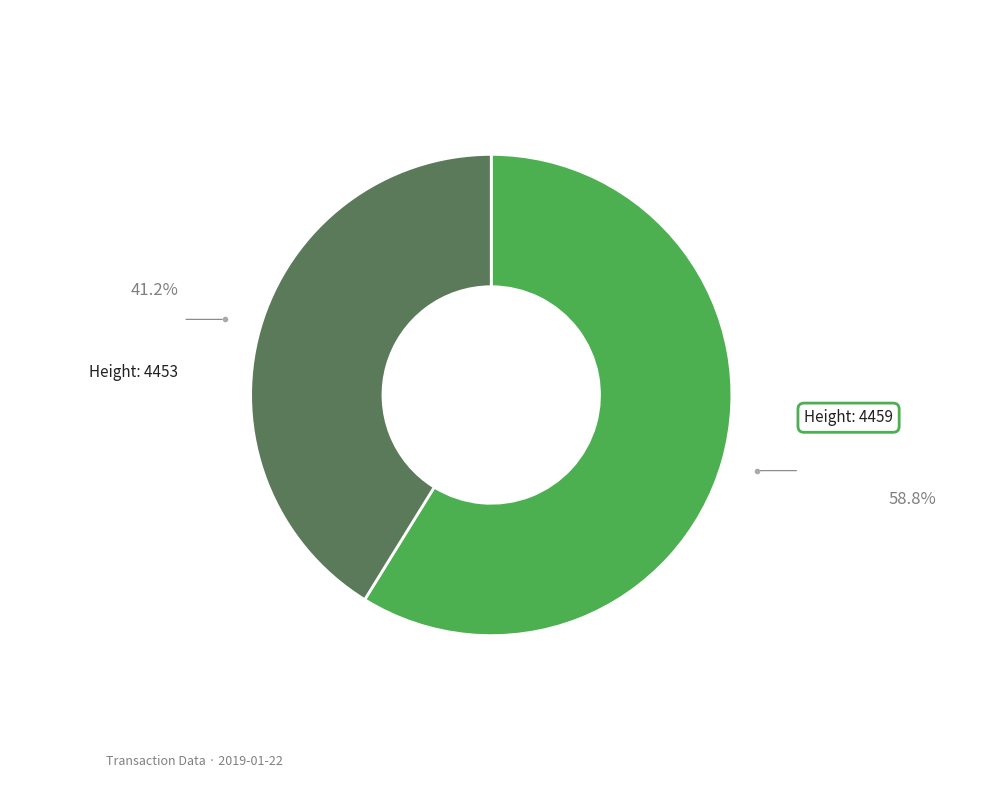

Is there a majority slice in this chart?

Yes